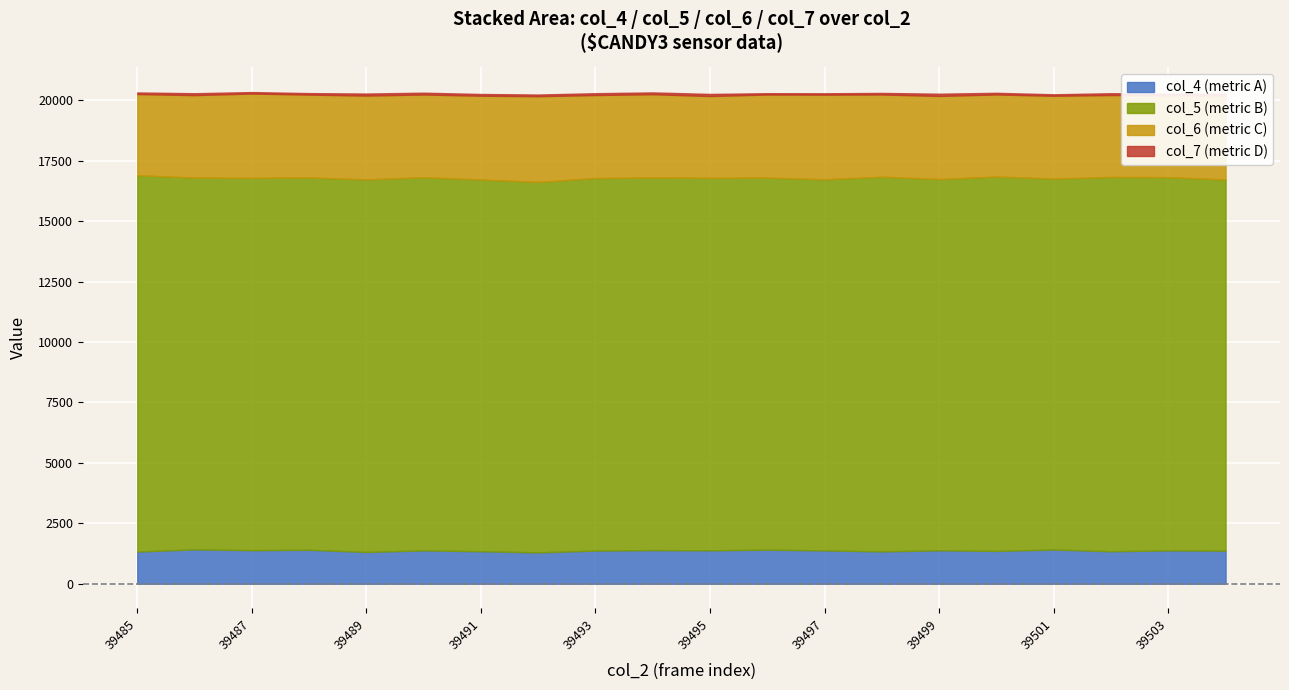

The value of col_4 (metric A) at 39491 is 1345. True or false?

True